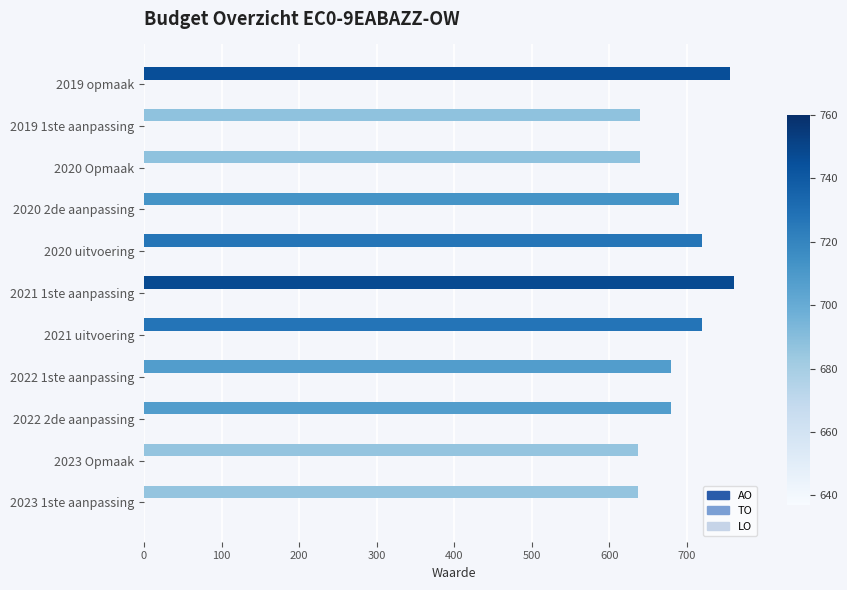

What is the change in value from 2023 1ste aanpassing to 2022 1ste aanpassing?

+43